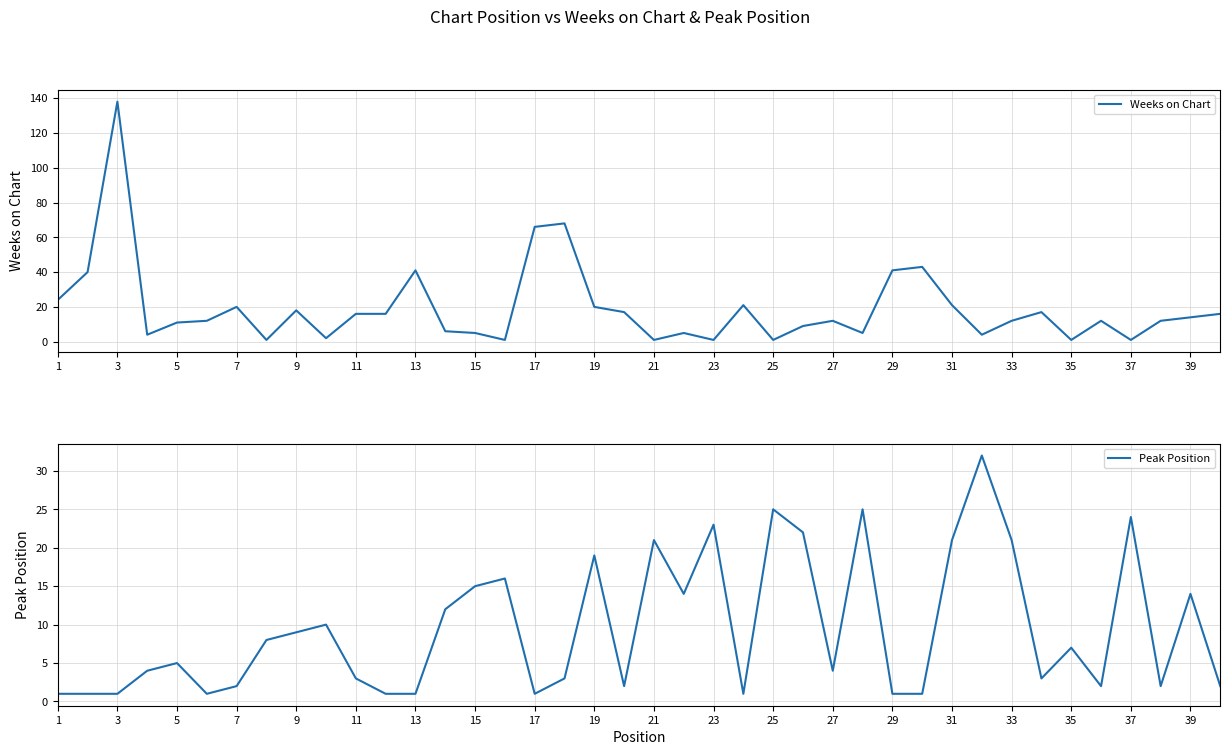

What is the lowest value of the Peak Position series?

1